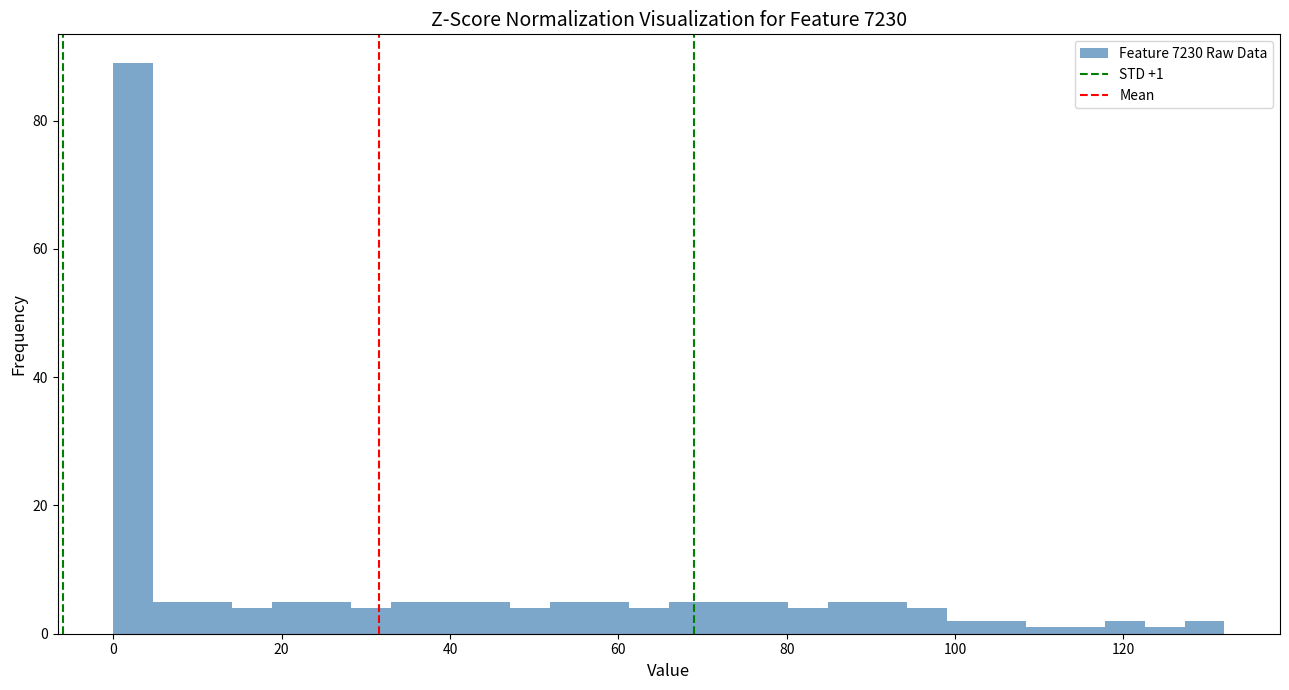

Read against the x-axis, roughly where is the centre of the tallest bar?

2